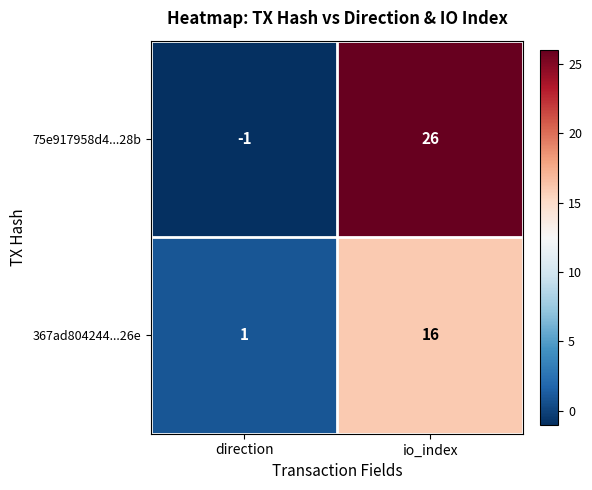

Rank the series at io_index from highest to lowest value.

75e917958d4...28b, 367ad804244...26e